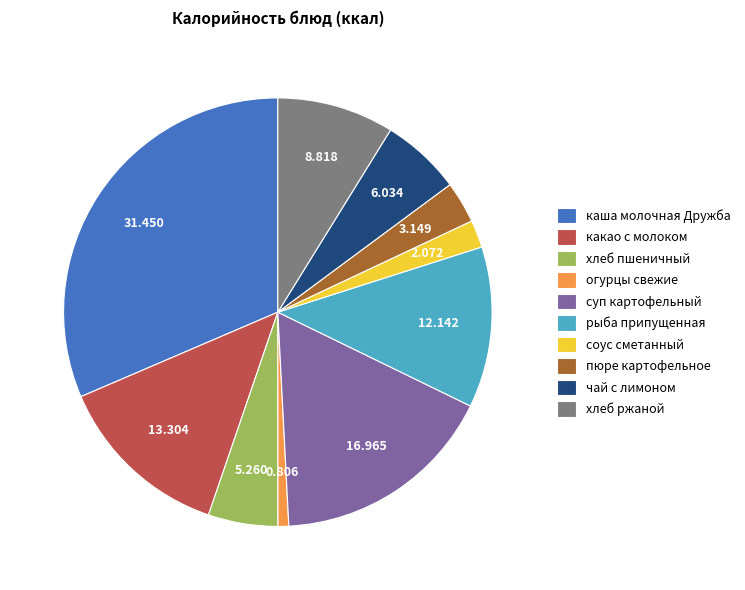

Is it true that хлеб пшеничный is 17% of the pie?

False